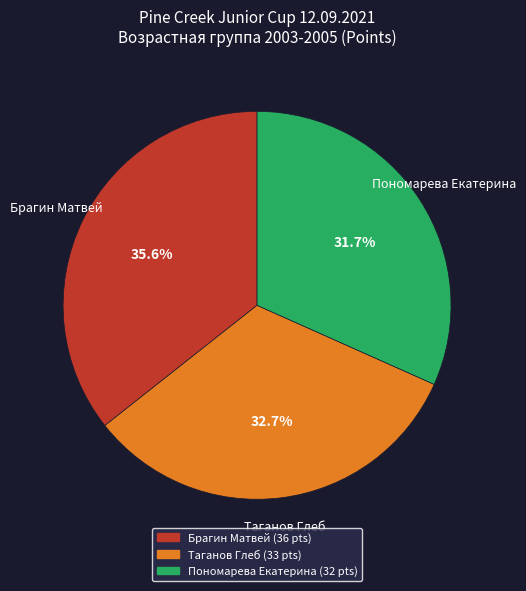

How many segments does this pie chart have?

3